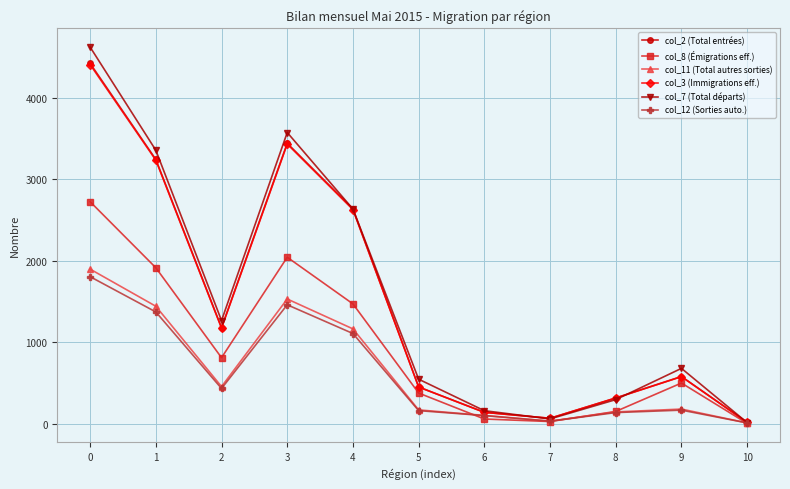

What is the value of the col_2 (Total entrées) point at the 11th from the left?

17